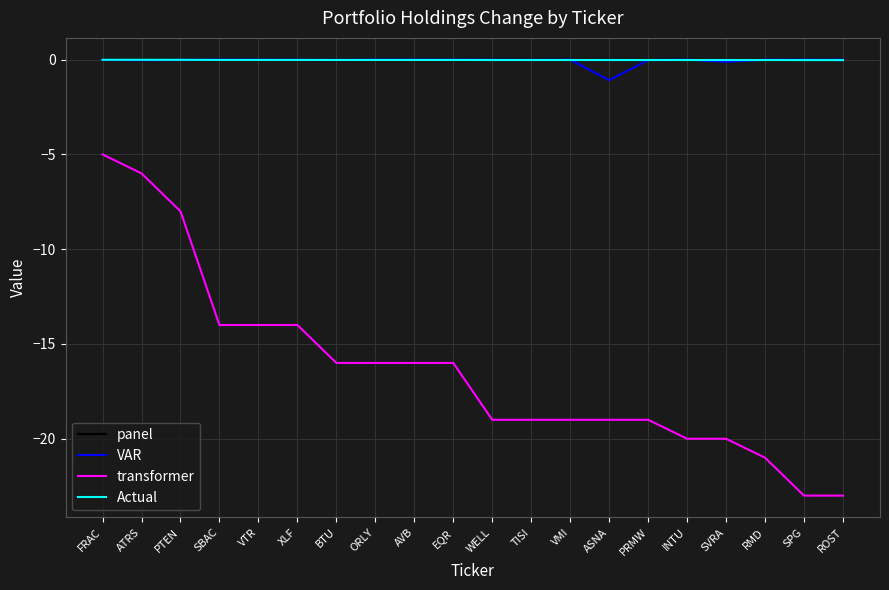

At which label does transformer reach its peak?

FRAC